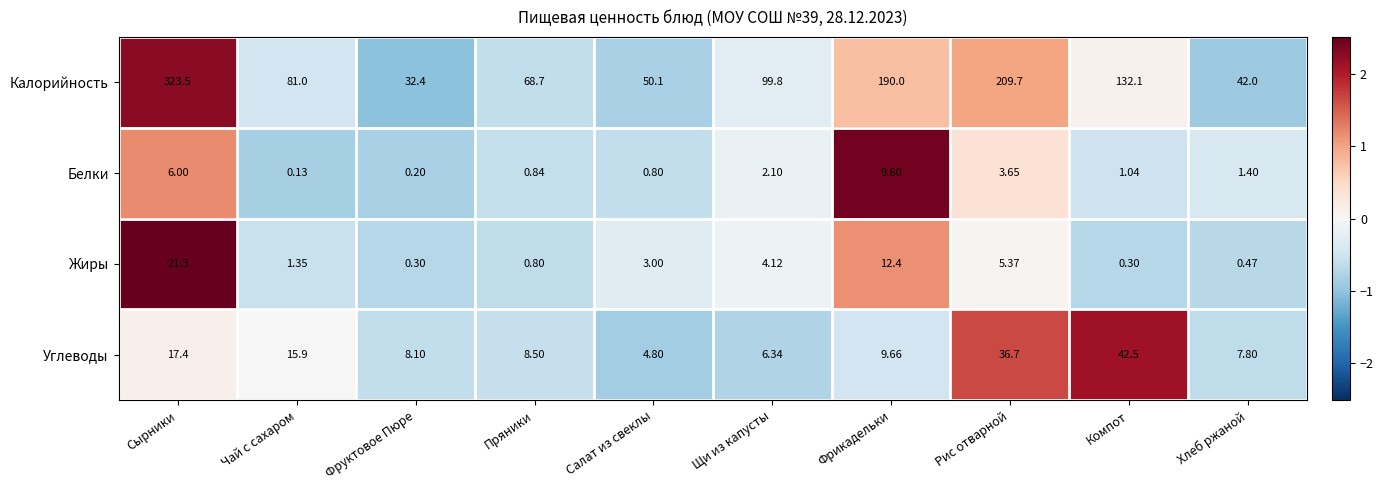

Which series has the largest range (max minus min)?

Калорийность